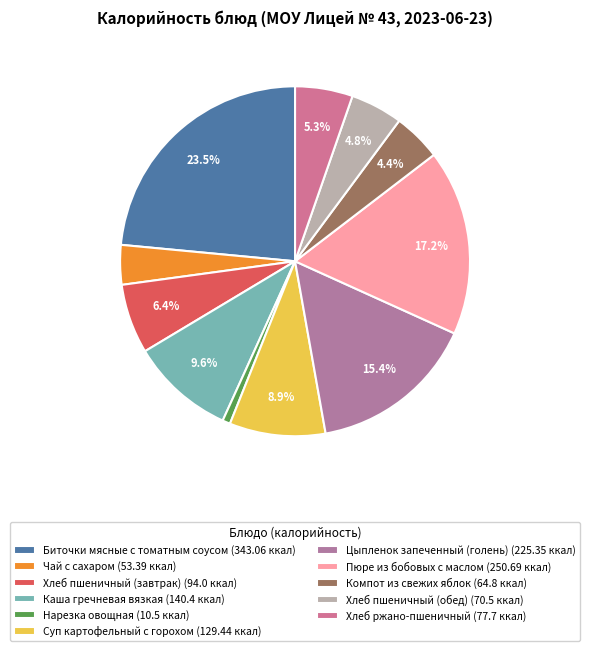

To the nearest percent, what portion does Биточки мясные с томатным соусом represent?

23%